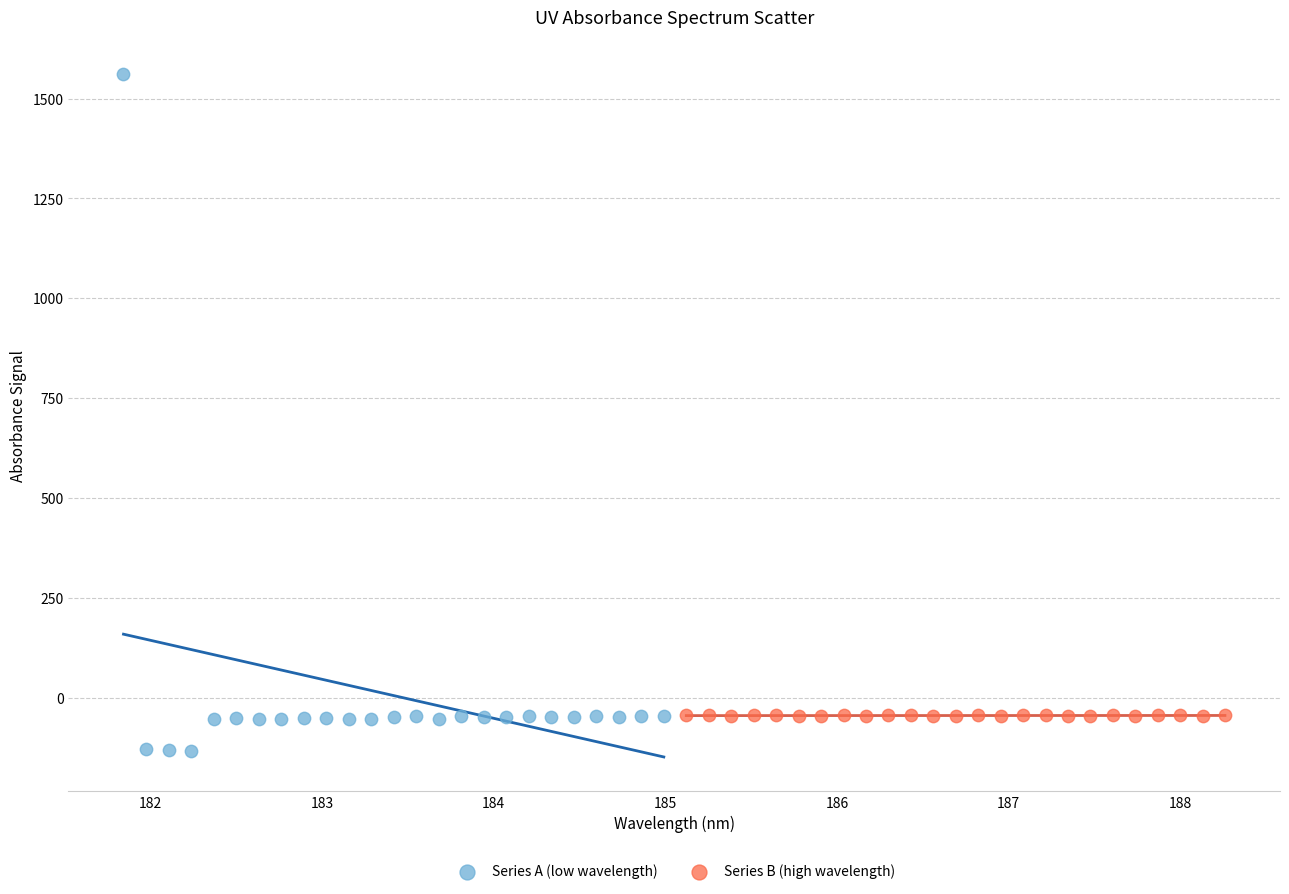

Which series contains the highest Y value?

Series A (low wavelength)